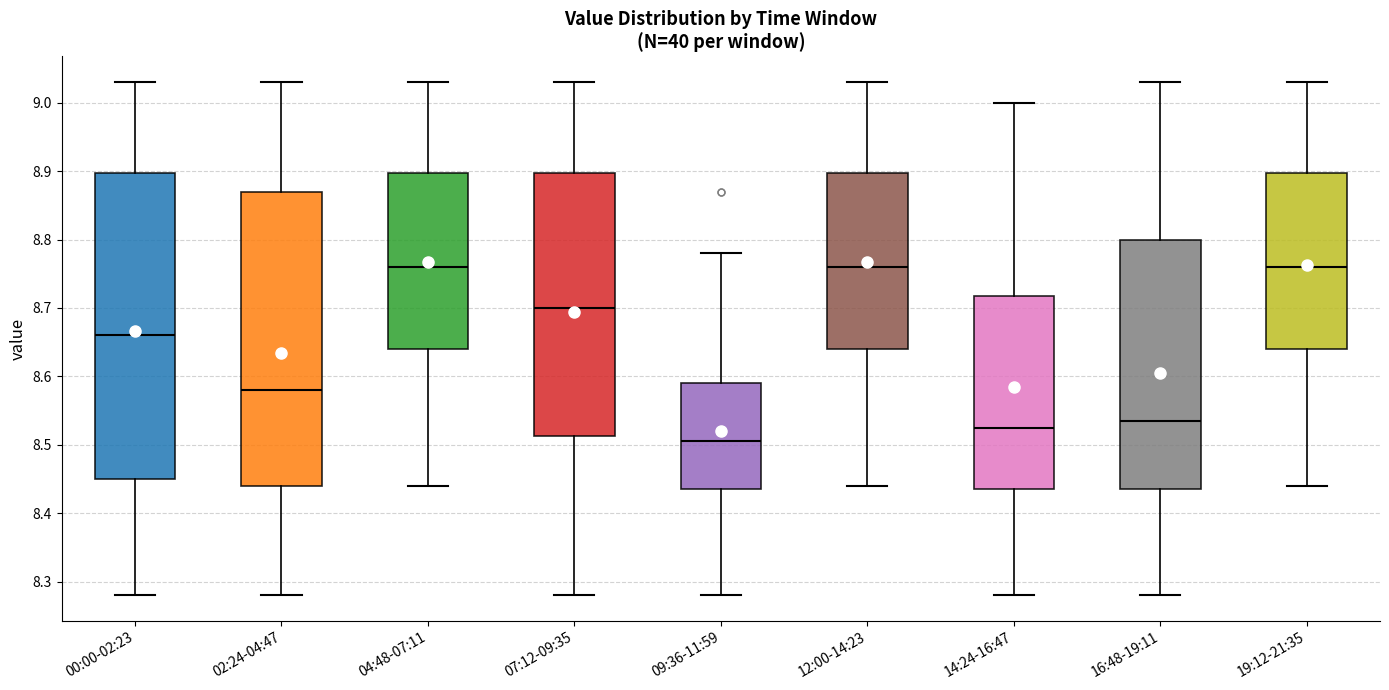

Which box is the tallest, from its lower edge to its upper edge?

00:00-02:23